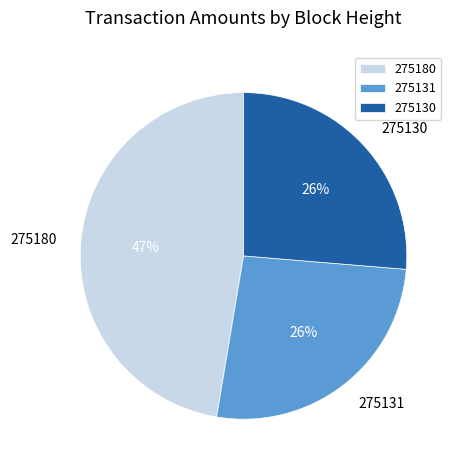

What is the largest slice in the pie chart?

275180